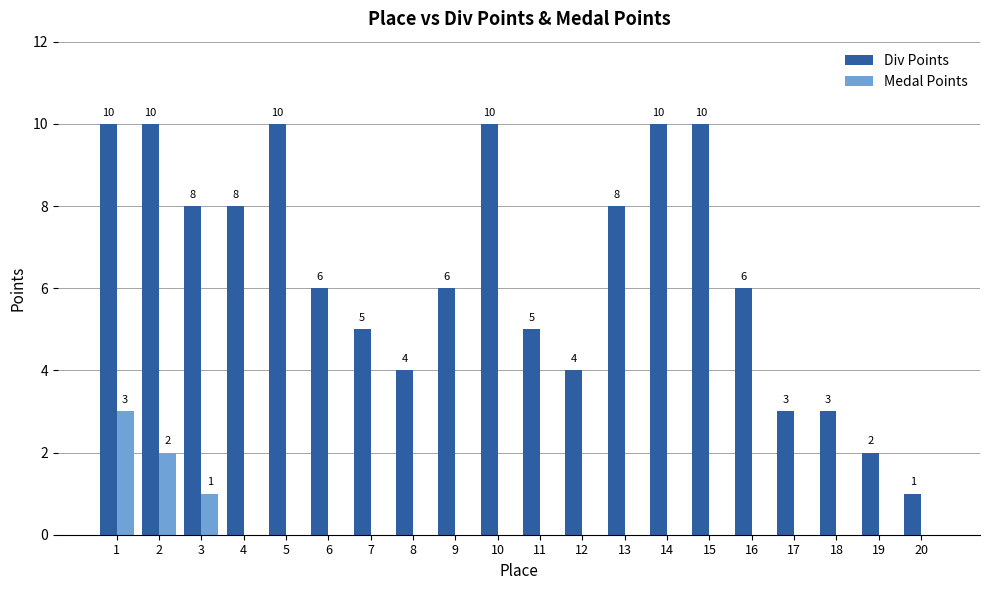

How many groups of bars are there?

20